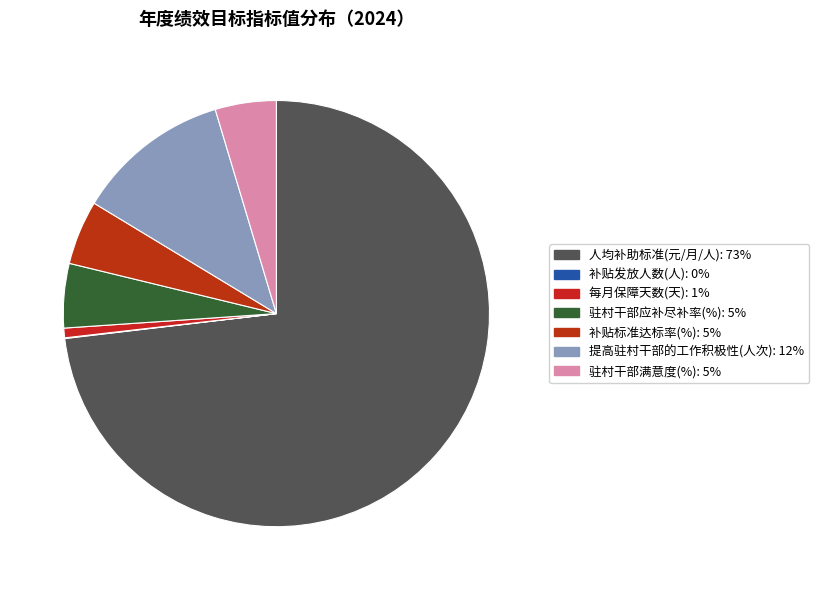

To the nearest percent, what portion does 提高驻村干部的工作积极性(人次) represent?

12%